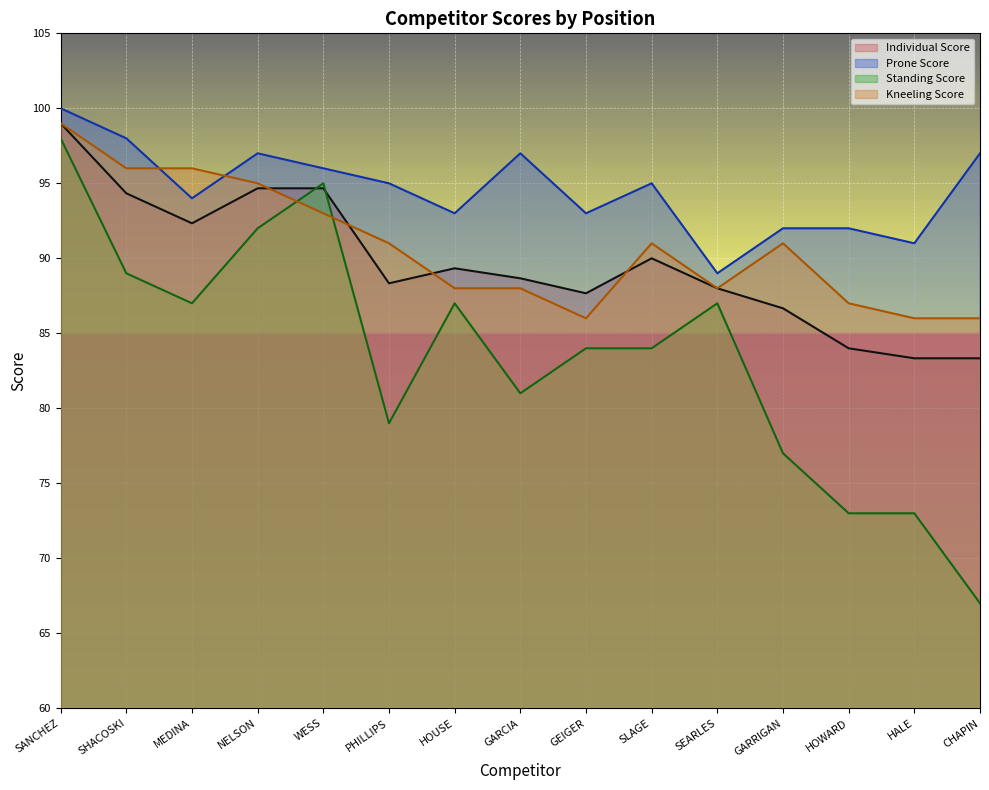

At how many categories does at least one series exceed 93?

9